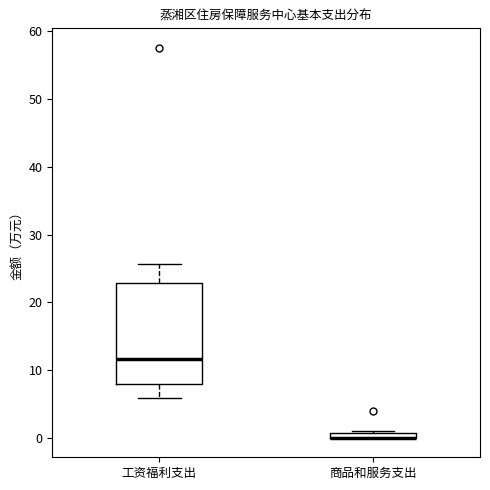

Comparing the boxes themselves (not the whiskers), which one is the tallest?

工资福利支出